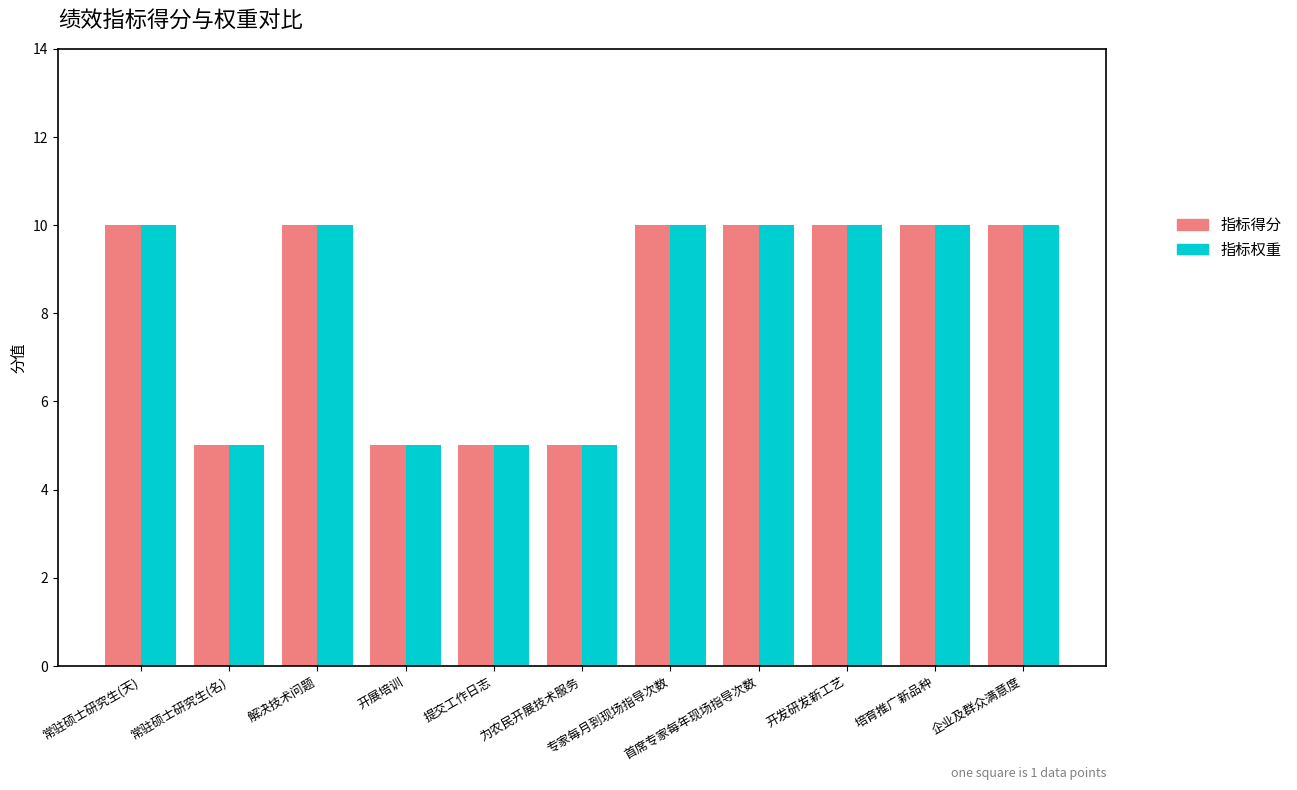

Reading left to right, transcribe all the data shown in this chart.

指标得分: 常驻硕士研究生(天)=10	常驻硕士研究生(名)=5	解决技术问题=10	开展培训=5	提交工作日志=5	为农民开展技术服务=5	专家每月到现场指导次数=10	首席专家每年现场指导次数=10	开发研发新工艺=10	培育推广新品种=10	企业及群众满意度=10
指标权重: 常驻硕士研究生(天)=10	常驻硕士研究生(名)=5	解决技术问题=10	开展培训=5	提交工作日志=5	为农民开展技术服务=5	专家每月到现场指导次数=10	首席专家每年现场指导次数=10	开发研发新工艺=10	培育推广新品种=10	企业及群众满意度=10